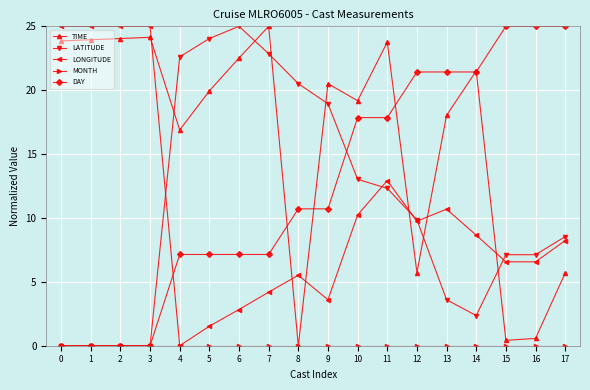

Is it true that DAY equals 17.9 at 11?

True